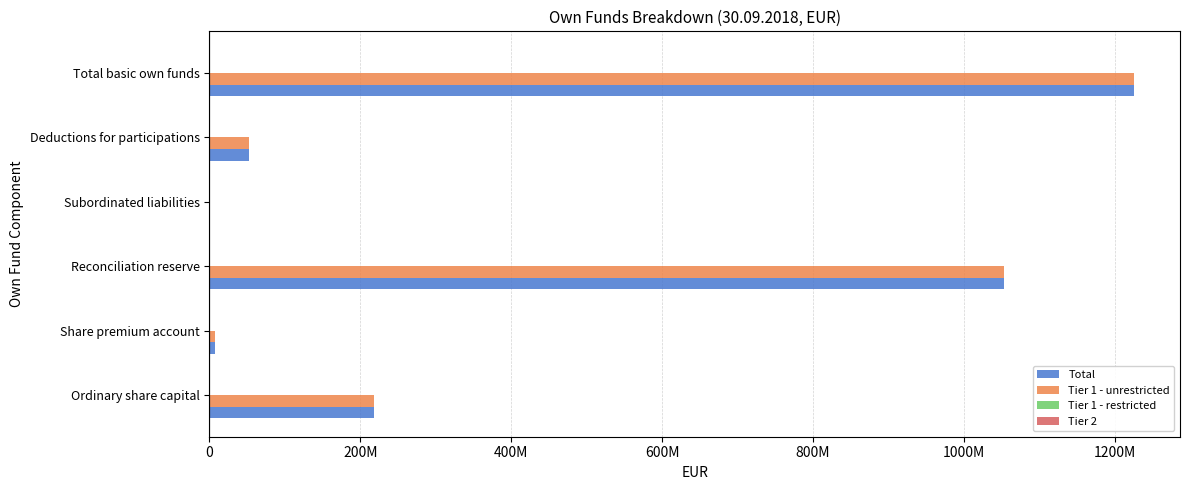

Reading right to left, transcribe all the data shown in this chart.

Total: 1225155154.3	53022166.0	300000.0	1052911814.2	7265302.1	217700204.0
Tier 1 - unrestricted: 1224855154.3	53022166.0	0.0	1052911814.2	7265302.1	217700204.0
Tier 1 - restricted: 300000.0	0.0	300000.0	0.0	0.0	0.0
Tier 2: 0.2	0.2	0.2	0.2	0.2	0.2